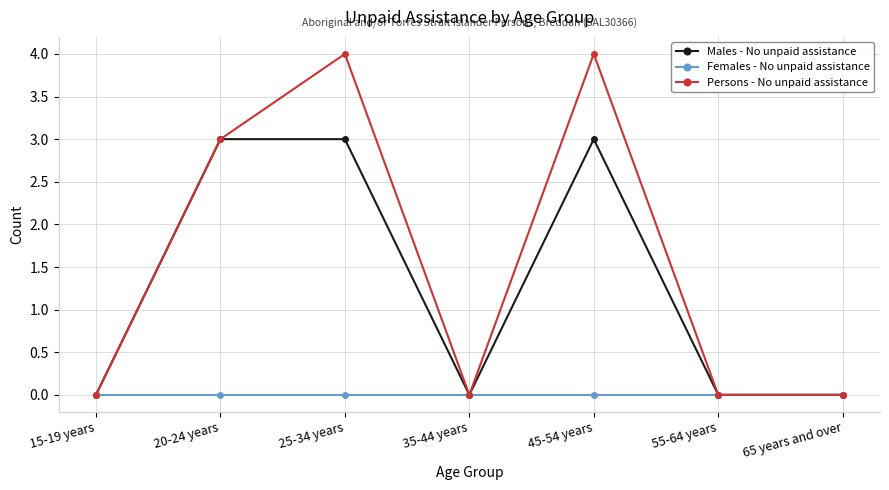

How many distinct data groups are displayed?

3